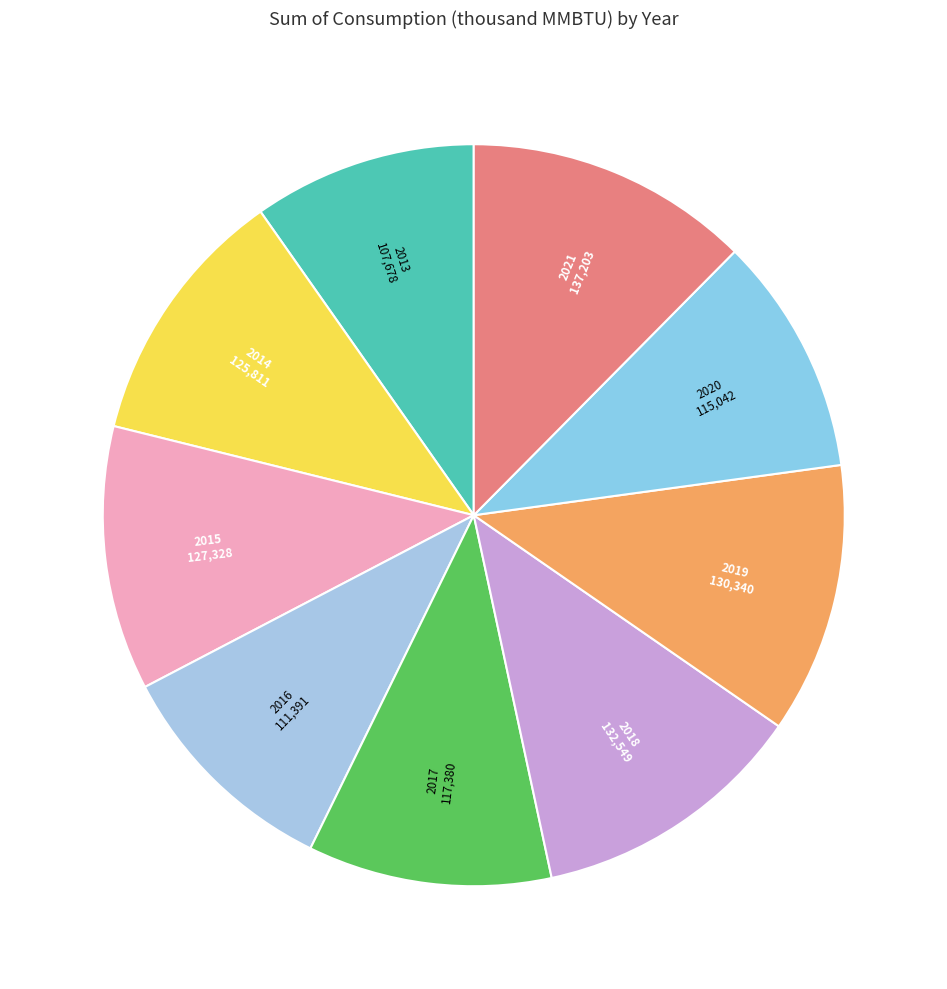

Between 2020 and 2013, which is larger?

2020